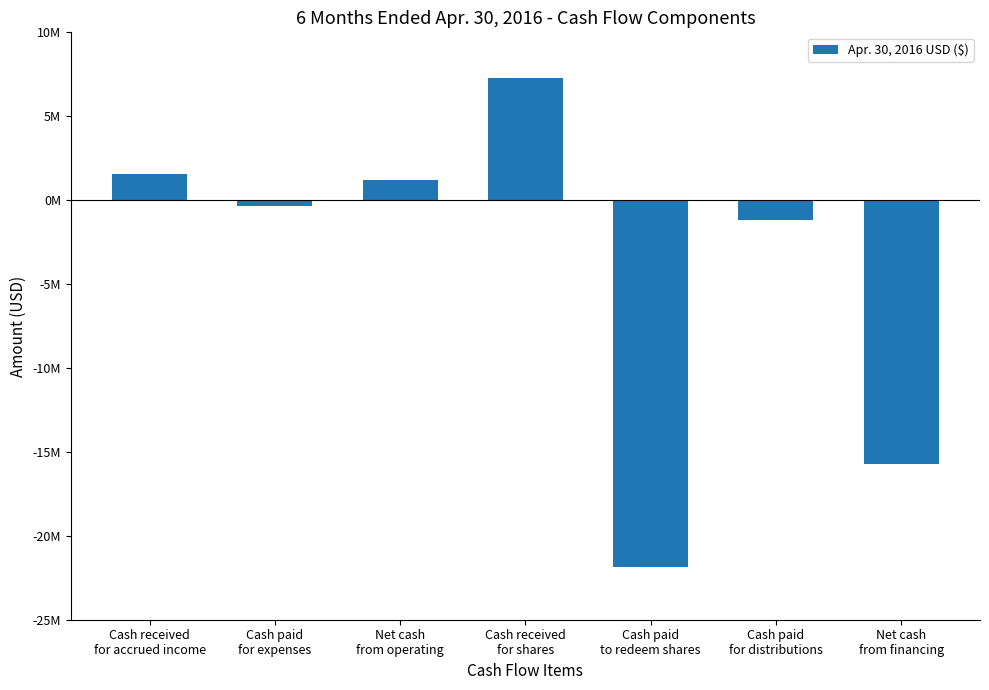

Are the bars horizontal?

No